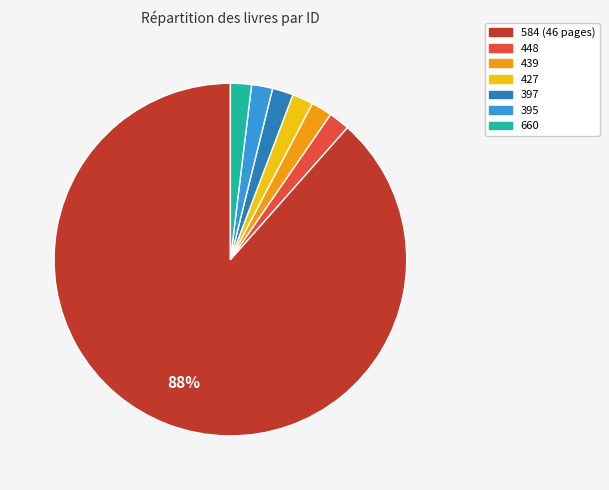

To the nearest percent, what portion does 448 represent?

2%